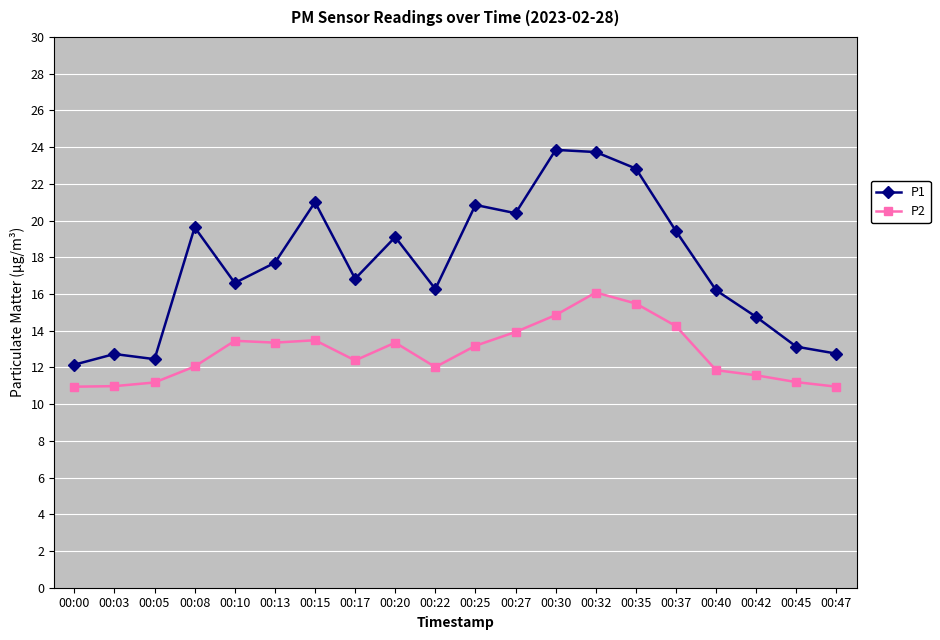

True or false: P1 has a value of 19.4 at 00:37.

True